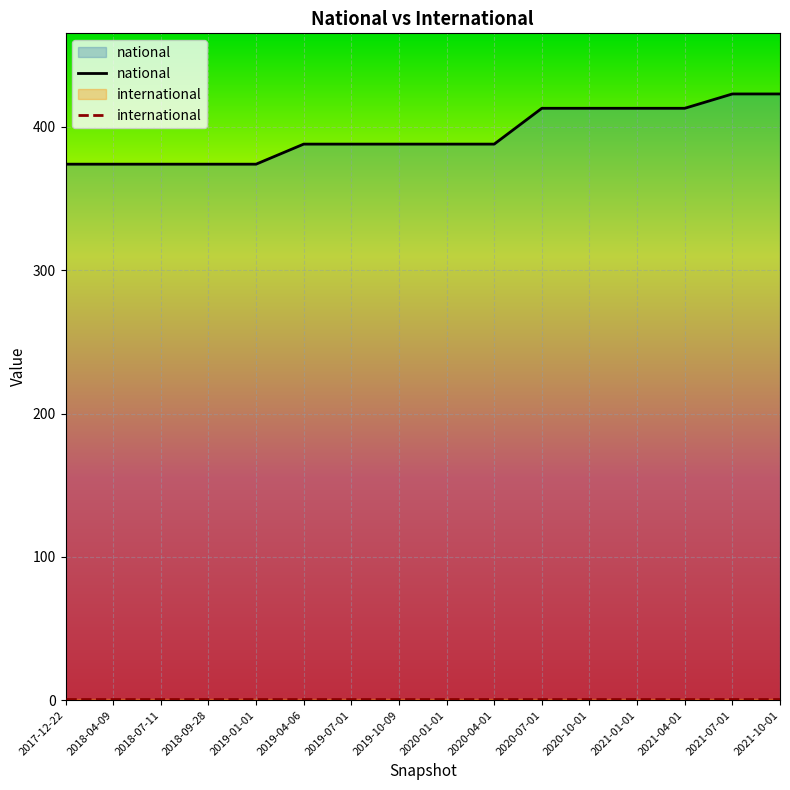

What are all the series names shown in the legend?

national, international